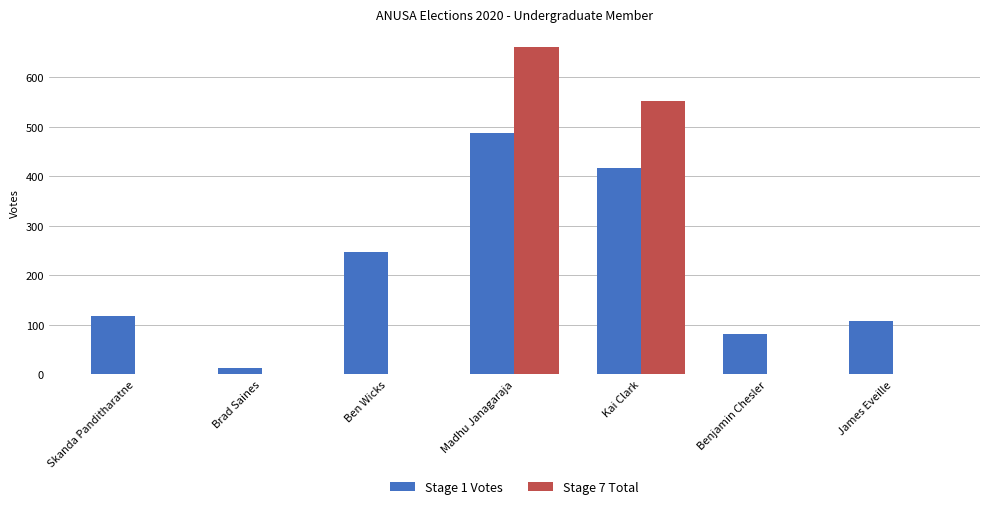

At which category is the sum across all series the highest?

Madhu Janagaraja